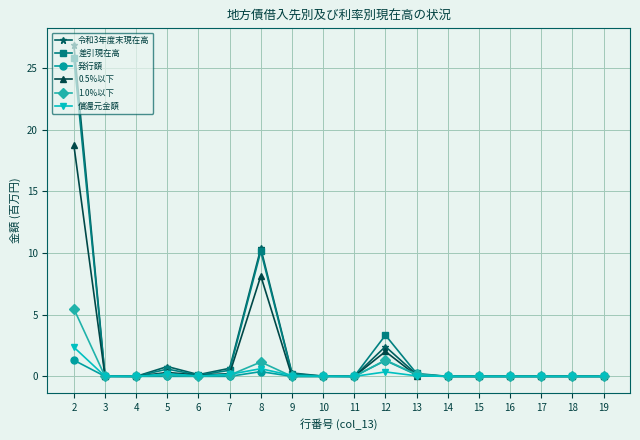

What is the maximum value shown in the chart?

26.9